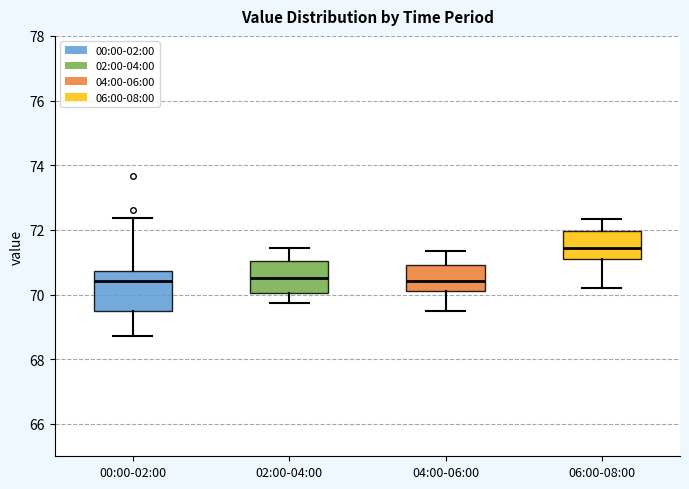

Where does the lower whisker of the box for 00:00-02:00 end on the y-axis? The values are not printed on the chart, so give them approximately, as read against the axis.

68.8